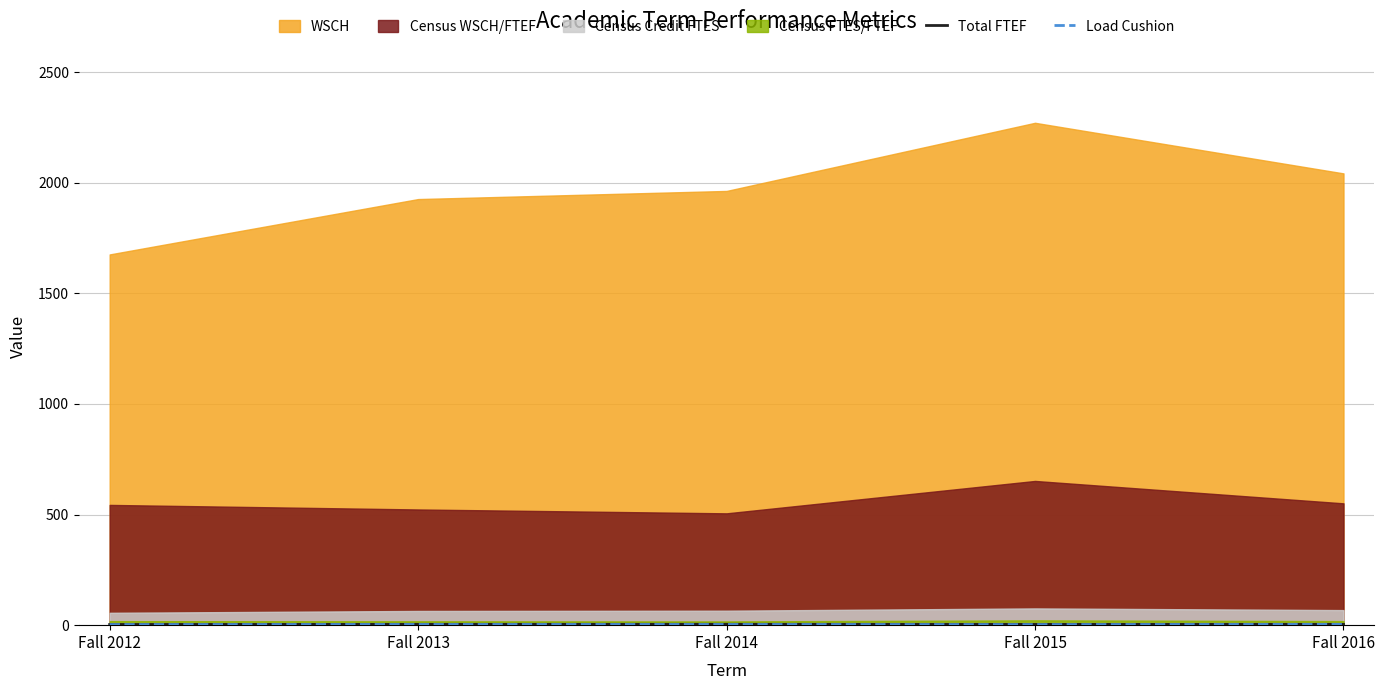

True or false: Load Cushion and Total FTEF cross at least once.

False